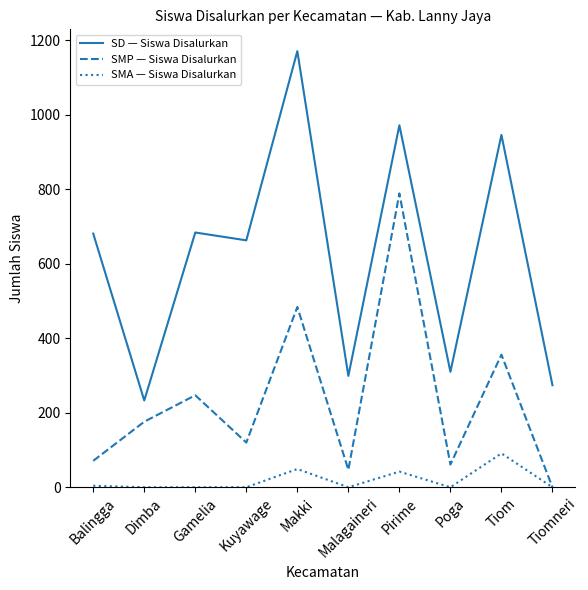

At which category is the sum across all series the highest?

Pirime